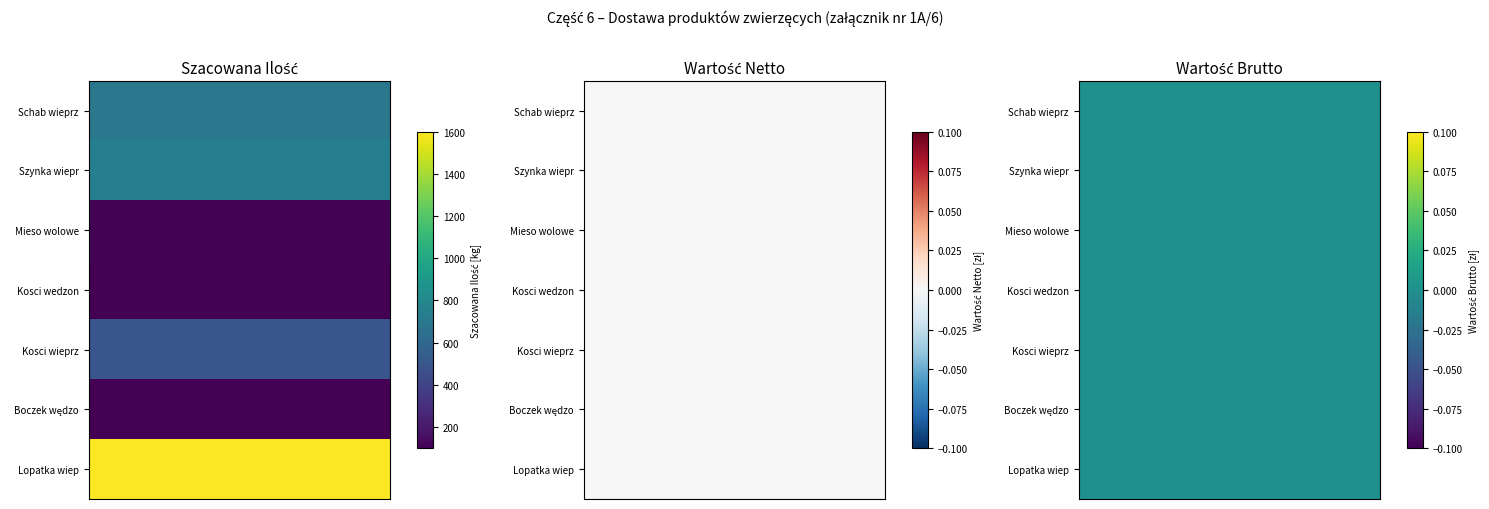

Which series changed the most between 1 and 2?

Schab wieprzowy